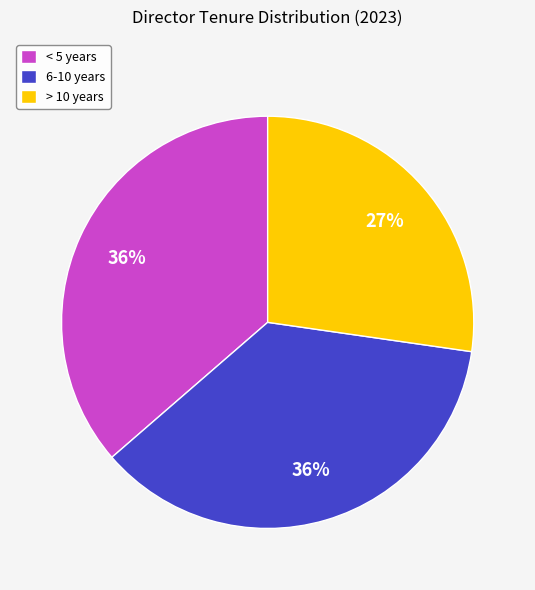

Approximately how many times larger is the value at < 5 years compared to 6-10 years?

1.0